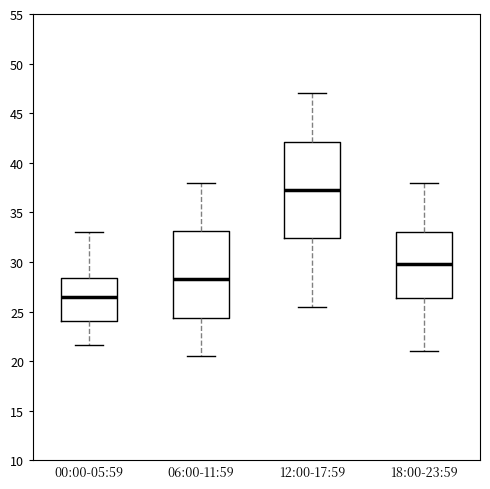

Reading left to right, read every box against the y-axis: the position of its median line, the range the box covers, and the ends of its whiskers. The values are not printed on the chart, so give them approximately, as read against the axis.

00:00-05:59: median 26.5, box 24.0 to 28.5, whiskers 21.5 to 33.0
06:00-11:59: median 28.5, box 24.5 to 33.0, whiskers 20.5 to 38.0
12:00-17:59: median 37.5, box 32.5 to 42.0, whiskers 25.5 to 47.0
18:00-23:59: median 30.0, box 26.5 to 33.0, whiskers 21.0 to 38.0